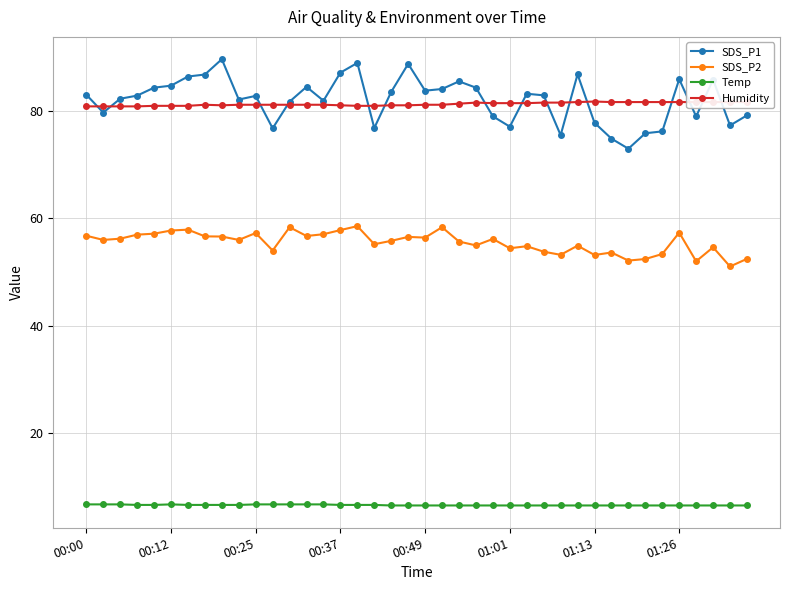

True or false: SDS_P2 has more than 1 points higher than both neighbors.

True